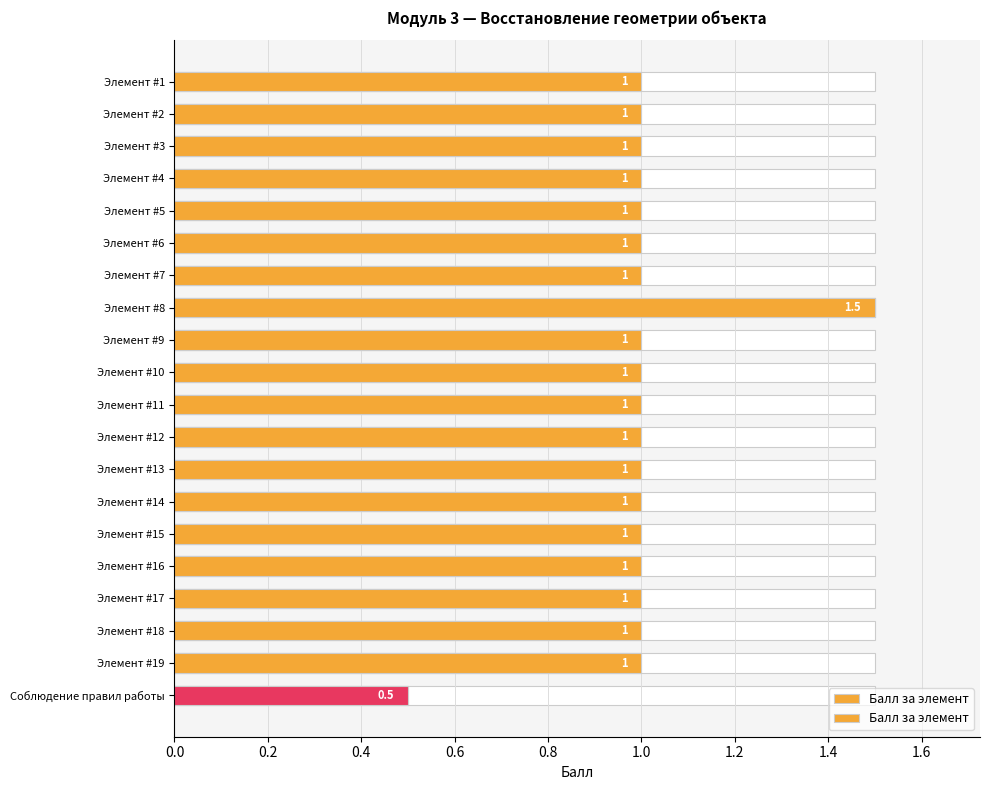

Is it true that the value at Элемент #16 is 0.3?

False